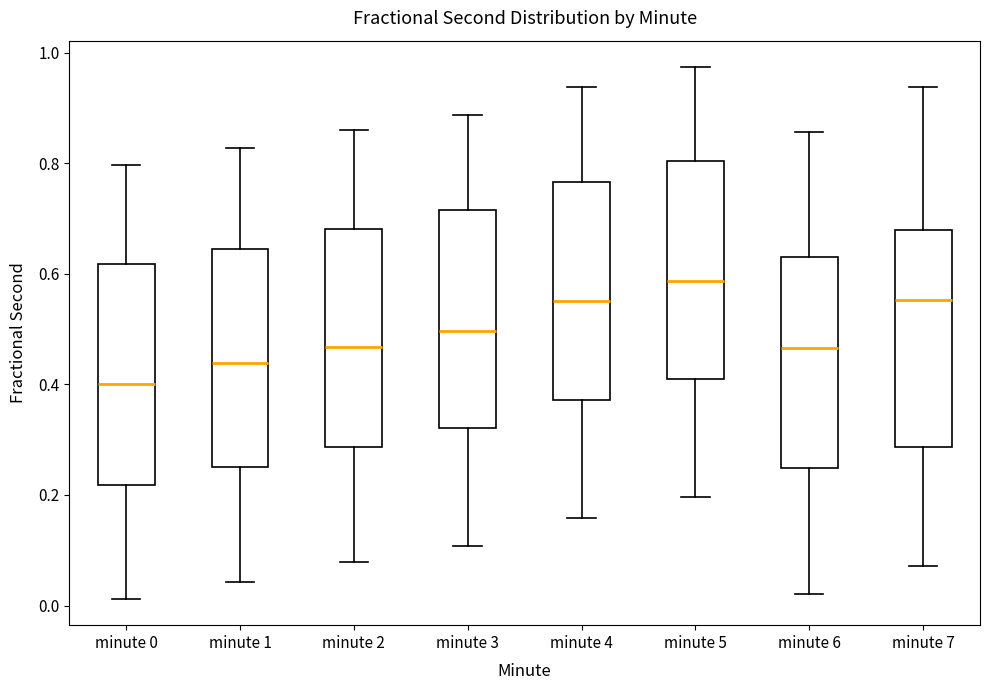

Reading left to right, transcribe this box plot: for each box, give where its median line is, the range the box spans, and where its two whiskers end, as read against the y-axis. The values are not printed on the chart, so give them approximately, as read against the axis.

minute 0: median 0.40, box 0.22 to 0.62, whiskers 0.02 to 0.80
minute 1: median 0.44, box 0.26 to 0.64, whiskers 0.04 to 0.82
minute 2: median 0.46, box 0.28 to 0.68, whiskers 0.08 to 0.86
minute 3: median 0.50, box 0.32 to 0.72, whiskers 0.10 to 0.88
minute 4: median 0.56, box 0.38 to 0.76, whiskers 0.16 to 0.94
minute 5: median 0.58, box 0.40 to 0.80, whiskers 0.20 to 0.98
minute 6: median 0.46, box 0.24 to 0.62, whiskers 0.02 to 0.86
minute 7: median 0.56, box 0.28 to 0.68, whiskers 0.08 to 0.94